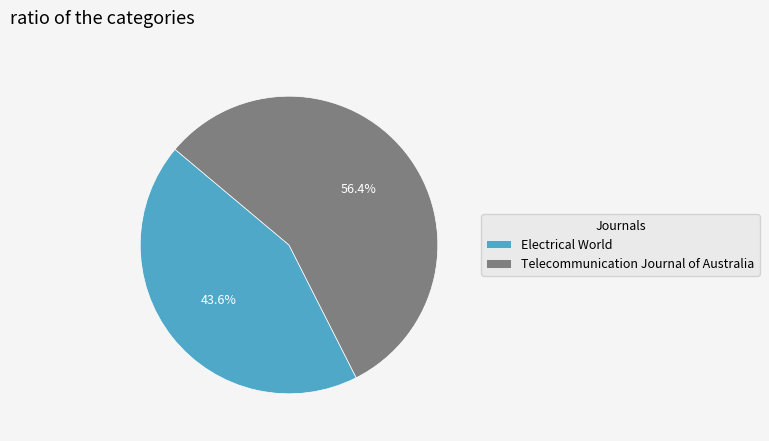

Rank the categories by value from highest to lowest.

Telecommunication Journal of Australia, Electrical World